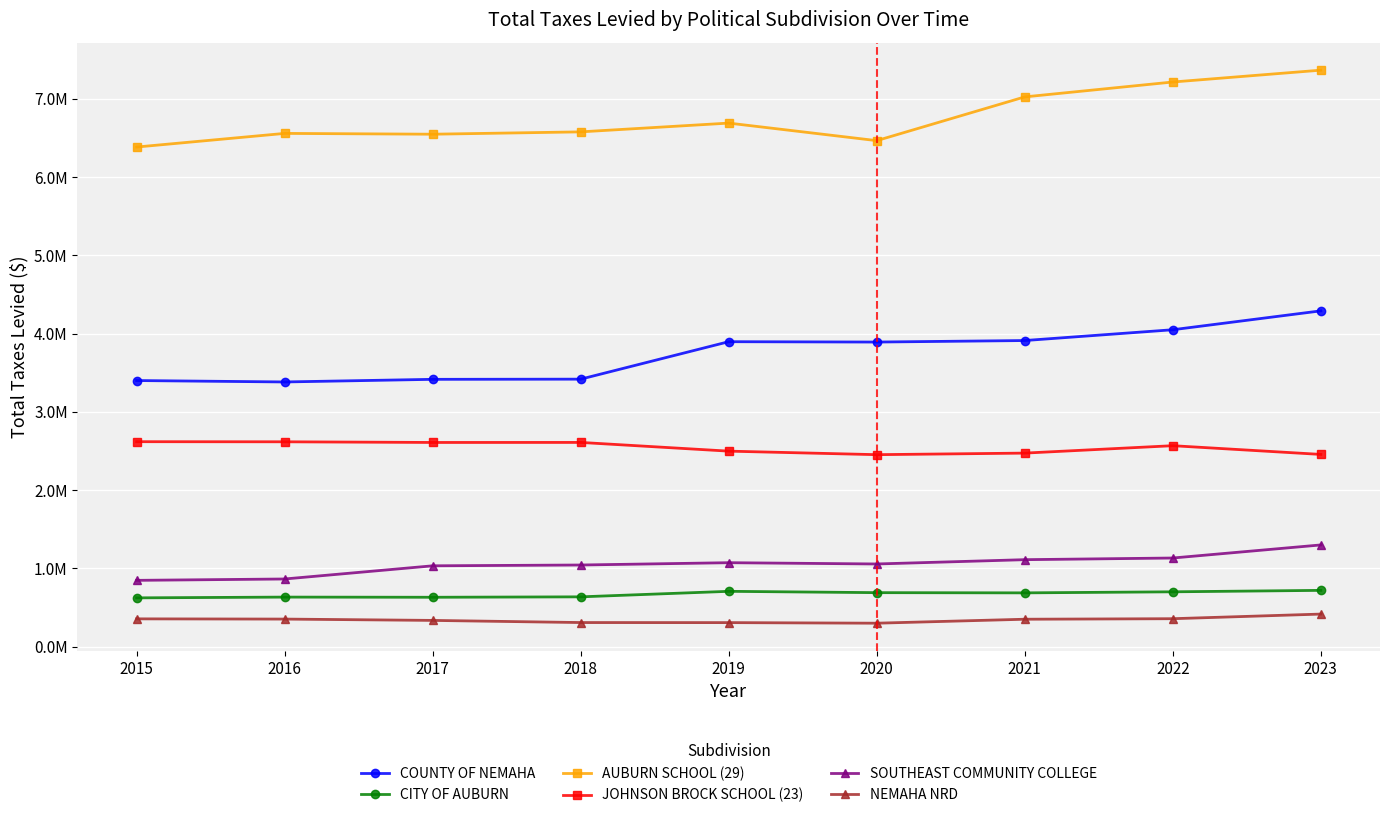

What are all the series names shown in the legend?

COUNTY OF NEMAHA, CITY OF AUBURN, AUBURN SCHOOL (29), JOHNSON BROCK SCHOOL (23), SOUTHEAST COMMUNITY COLLEGE, NEMAHA NRD